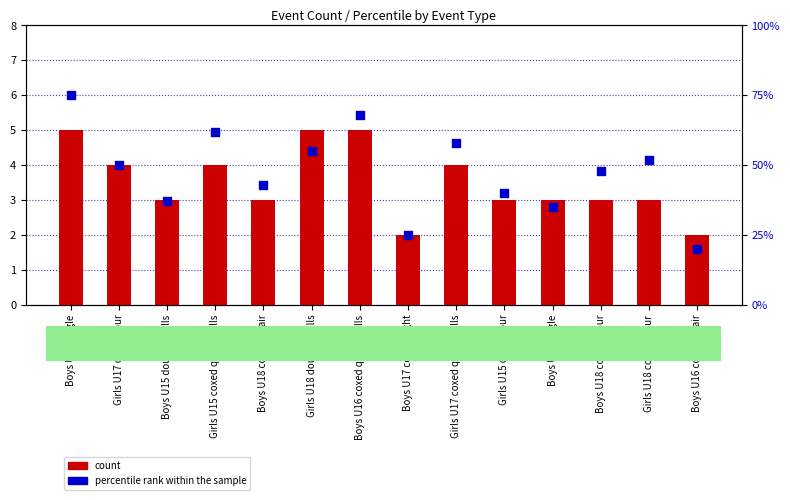

Is the value of count at Girls U18 double sculls greater than the value of percentile rank within the sample at Girls U15 coxed quad sculls?

No